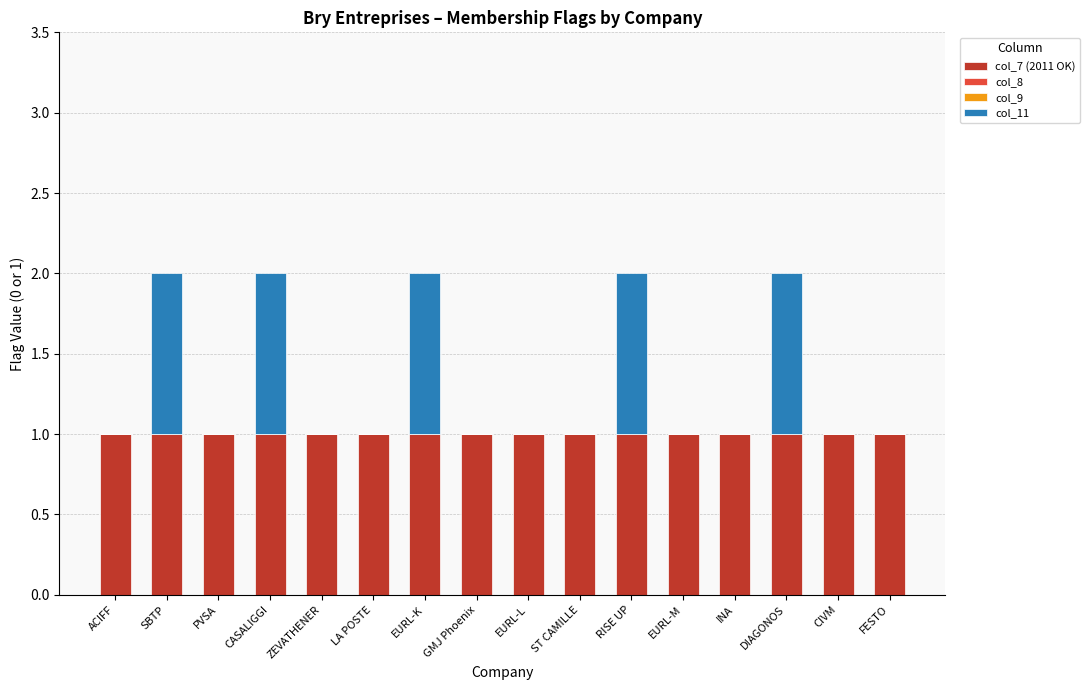

The value of col_7 (2011 OK) at LA POSTE is 1. True or false?

True